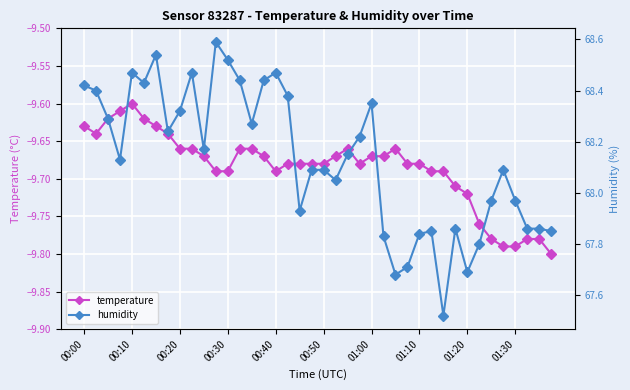

What is the approximate value of humidity at 21?

68.0